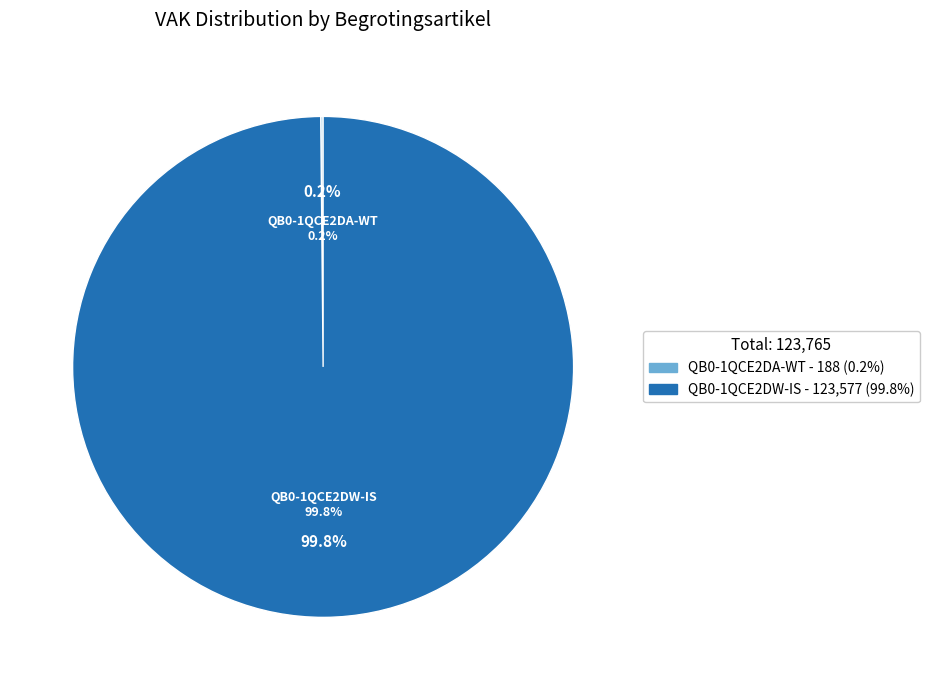

How many segments does this pie chart have?

2